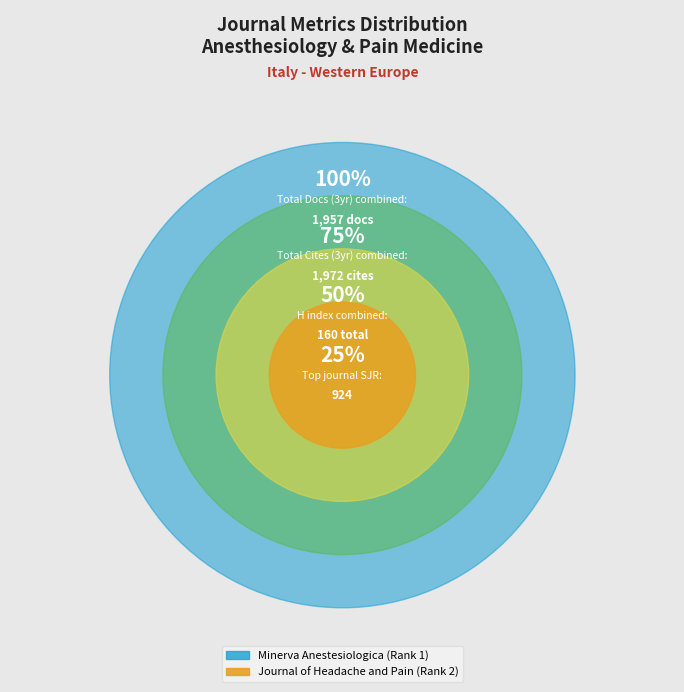

Count the number of slices in the pie.

2